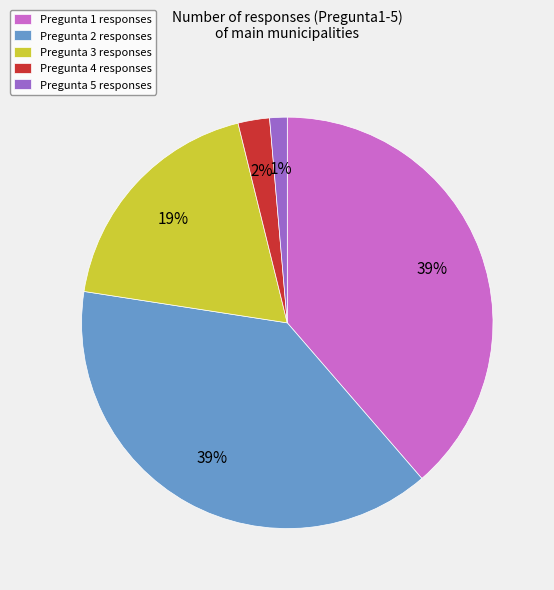

Count the number of slices in the pie.

5